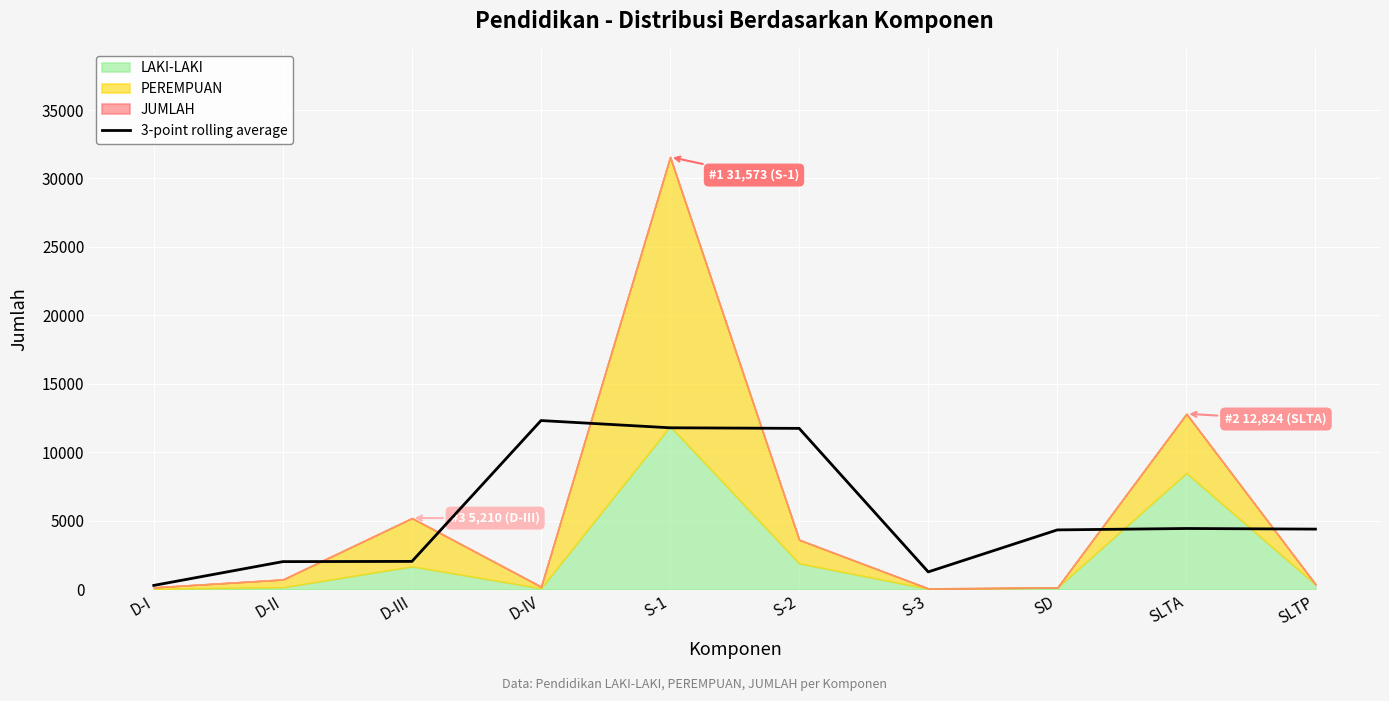

The value of 3-point rolling average at D-III is 2044.7. True or false?

True